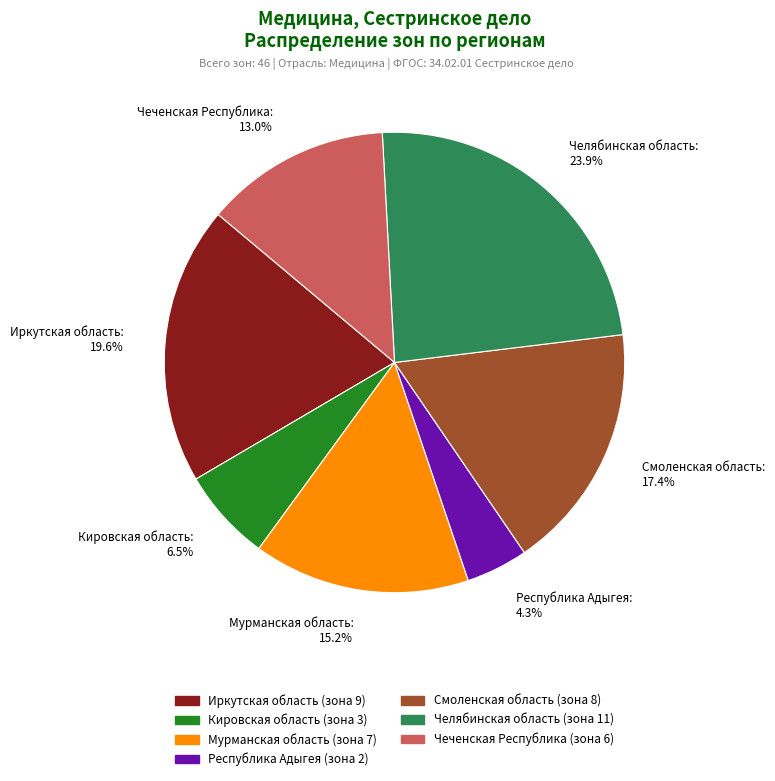

Combined, do Иркутская область and Кировская область account for over 50%?

No